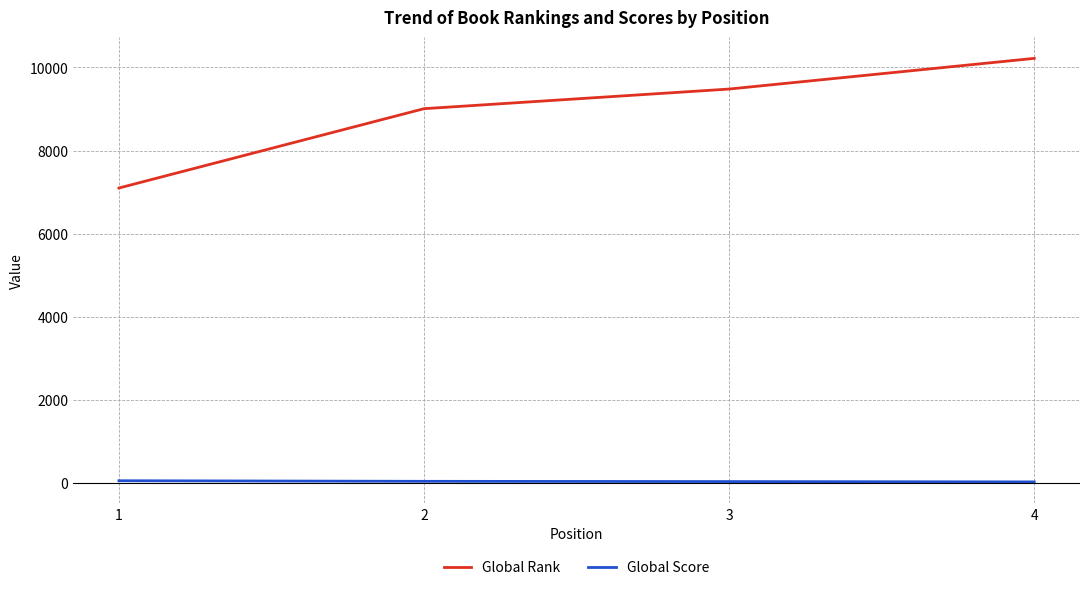

Rank the series by their average value, from lowest to highest.

Global Score, Global Rank